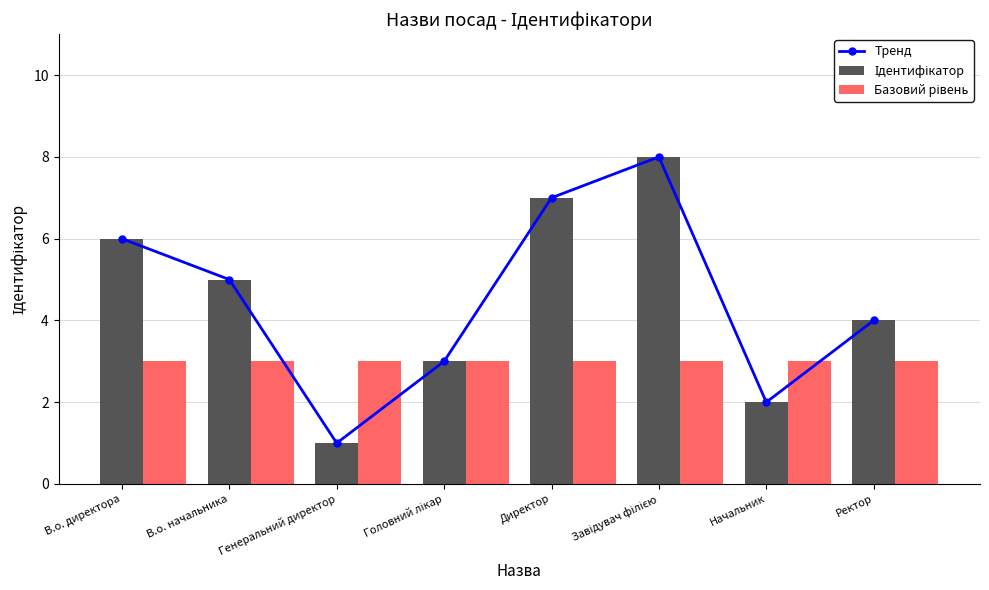

What is the label of the 2nd bar from the right?

Начальник